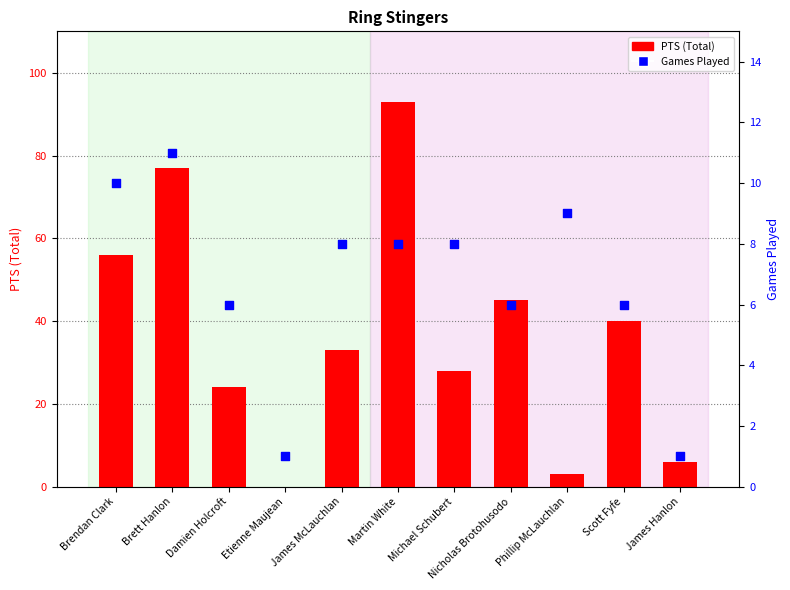

Is the value of Games Played at Phillip McLauchlan greater than the value of PTS (Total) at Martin White?

No